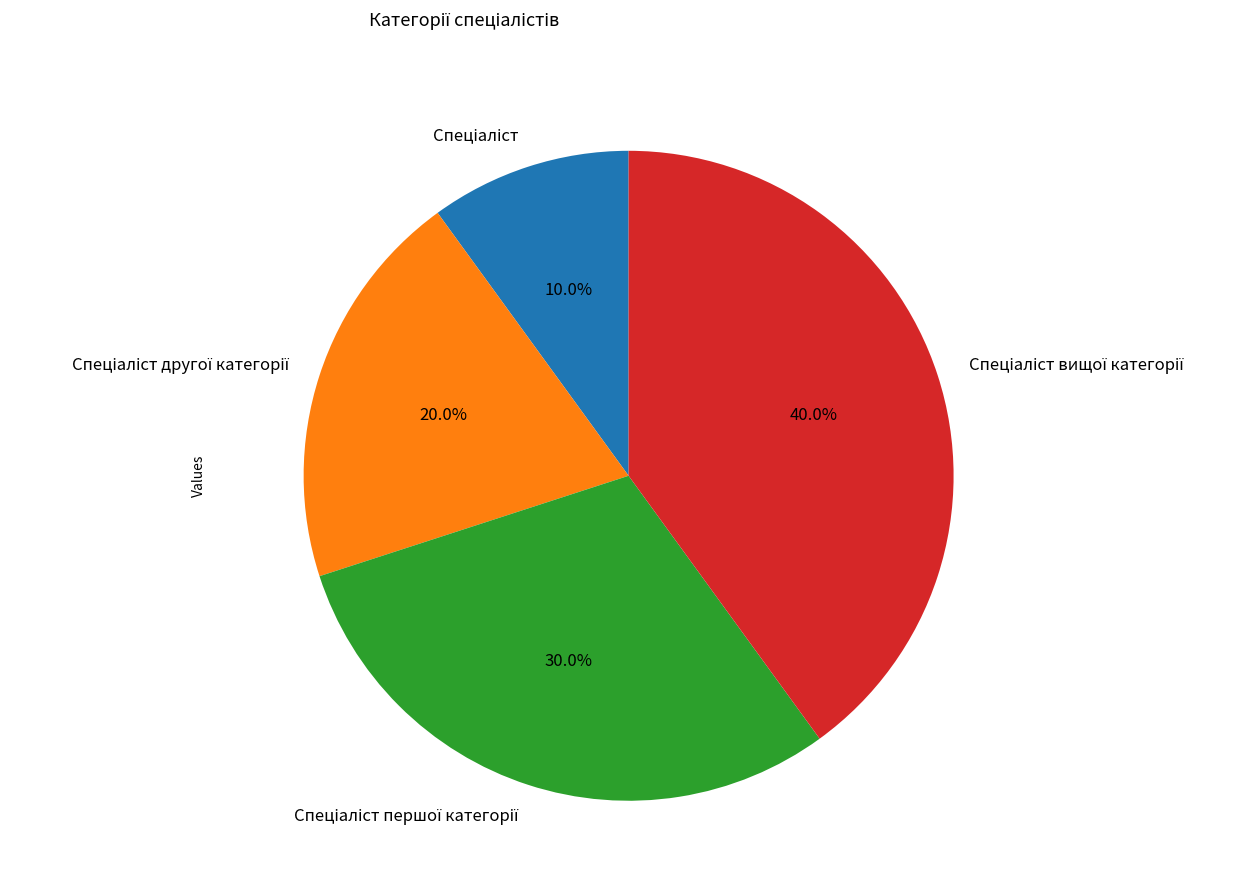

How many slices are in this pie chart?

4